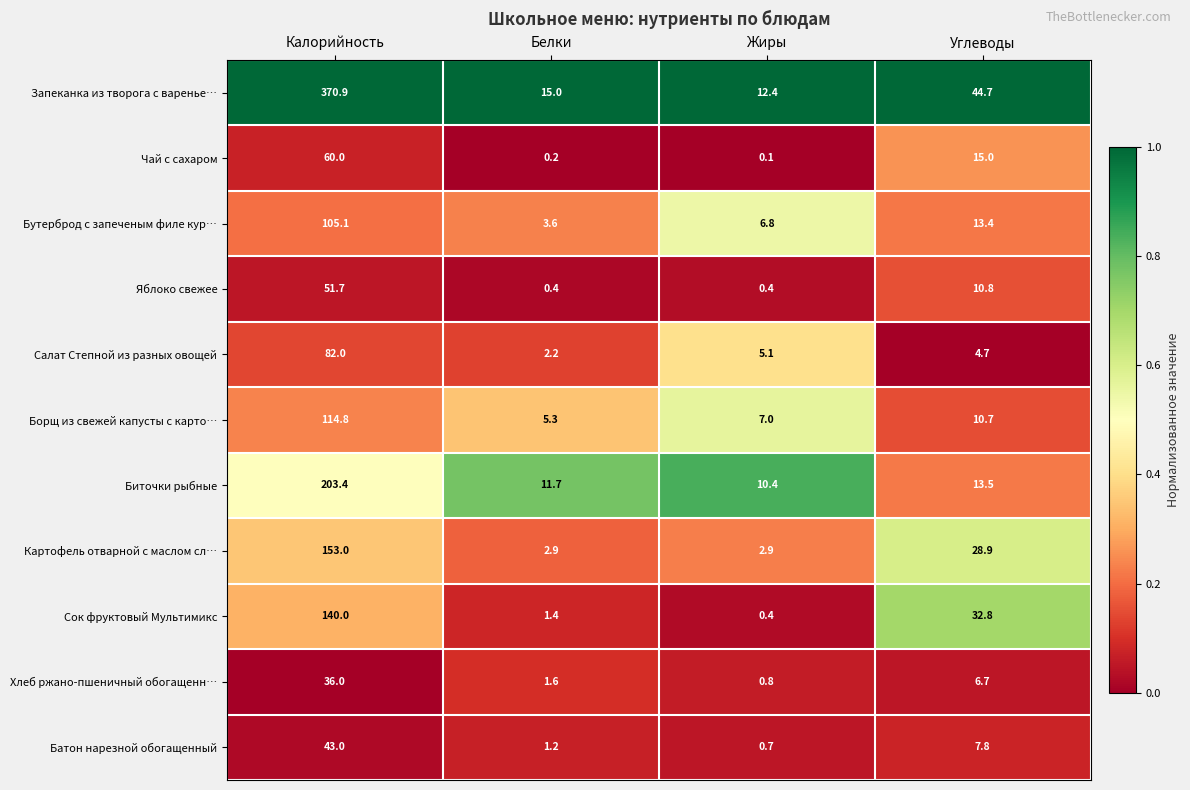

What is the minimum value for Борщ из свежей капусты с карто…?

5.3